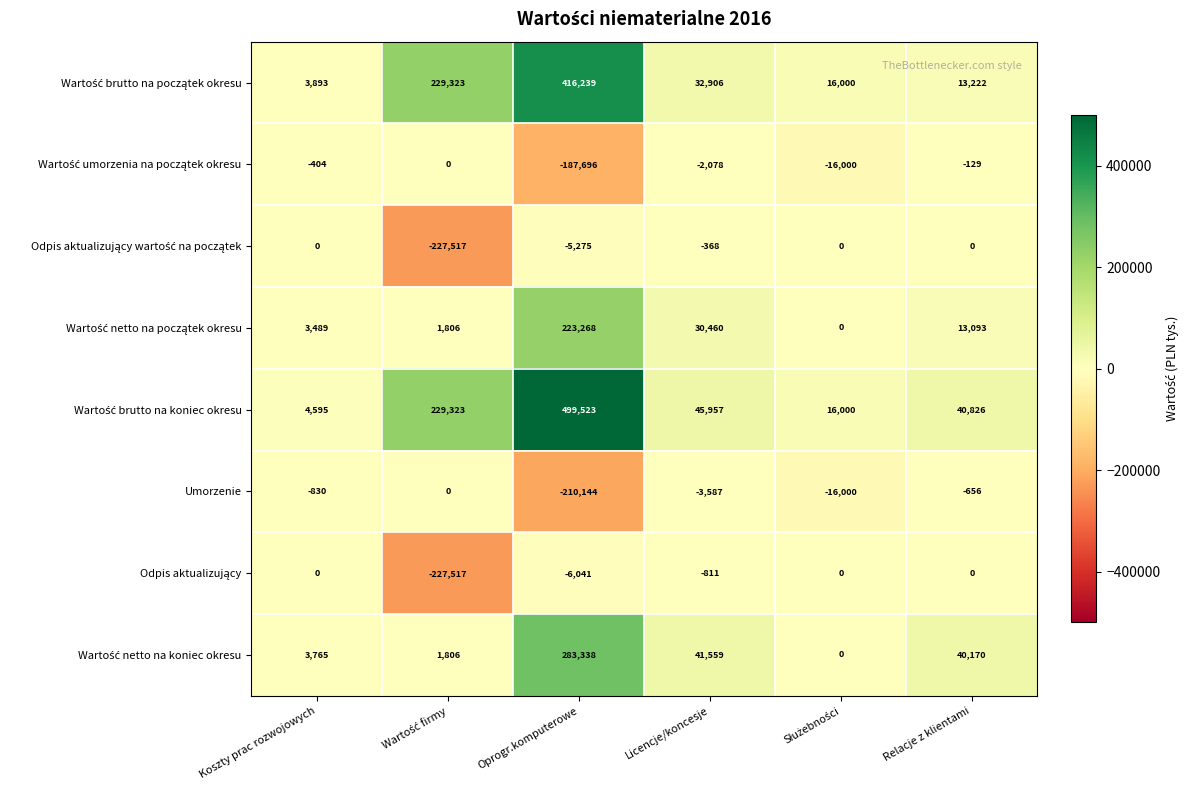

What is the difference between the highest and lowest values at Oprogr.komputerowe?

709667